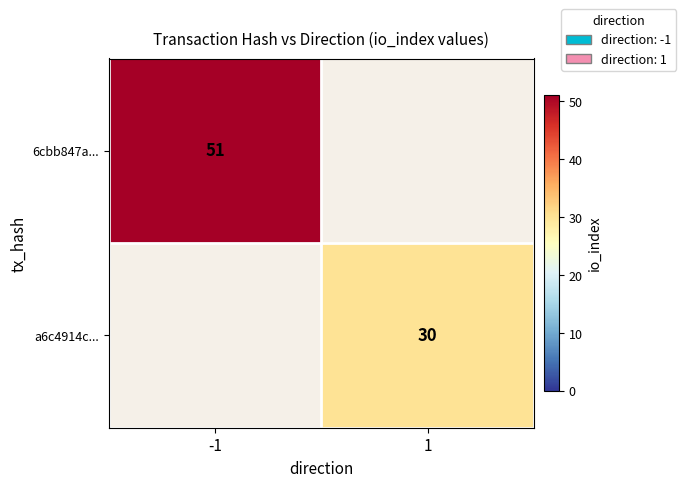

The value of a6c4914c... at 1 is 47. True or false?

False